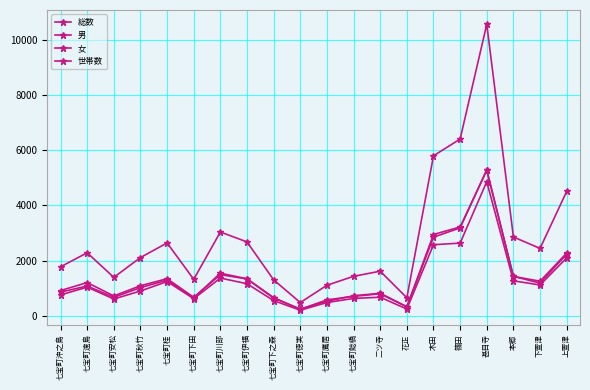

What is the difference between the maximum and minimum values in the 男 series?

5048